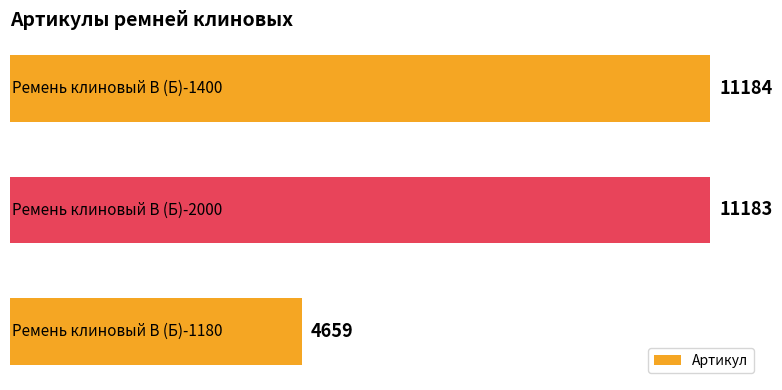

What is the average value?

9009